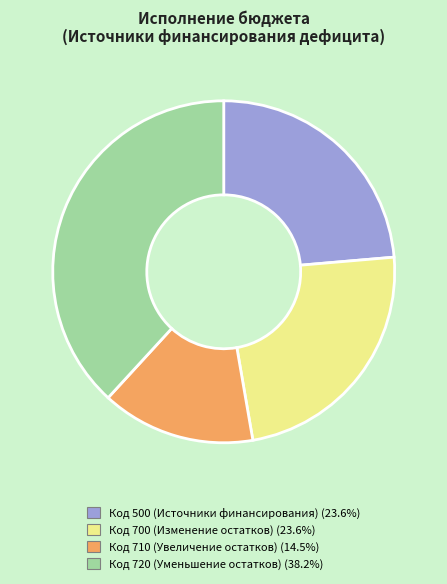

How many segments does this pie chart have?

4